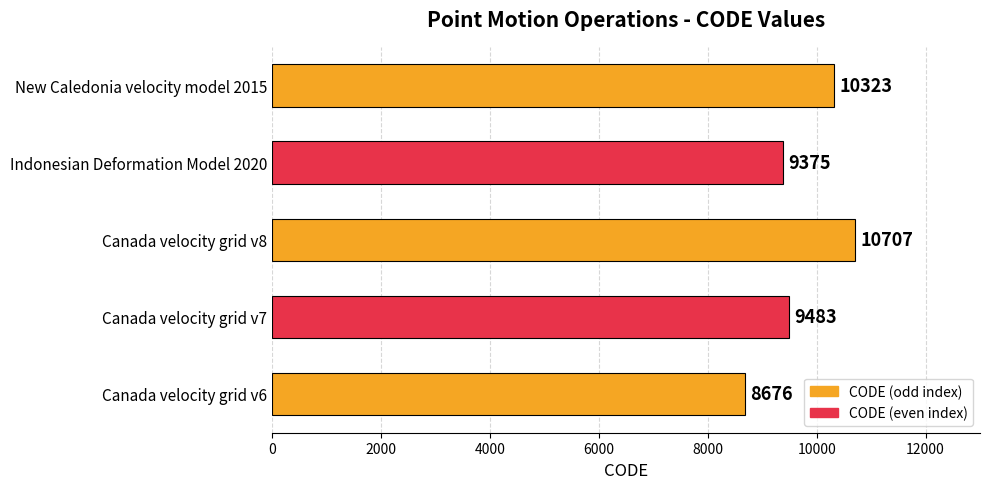

True or false: the data shows 15451 at Canada velocity grid v8.

False